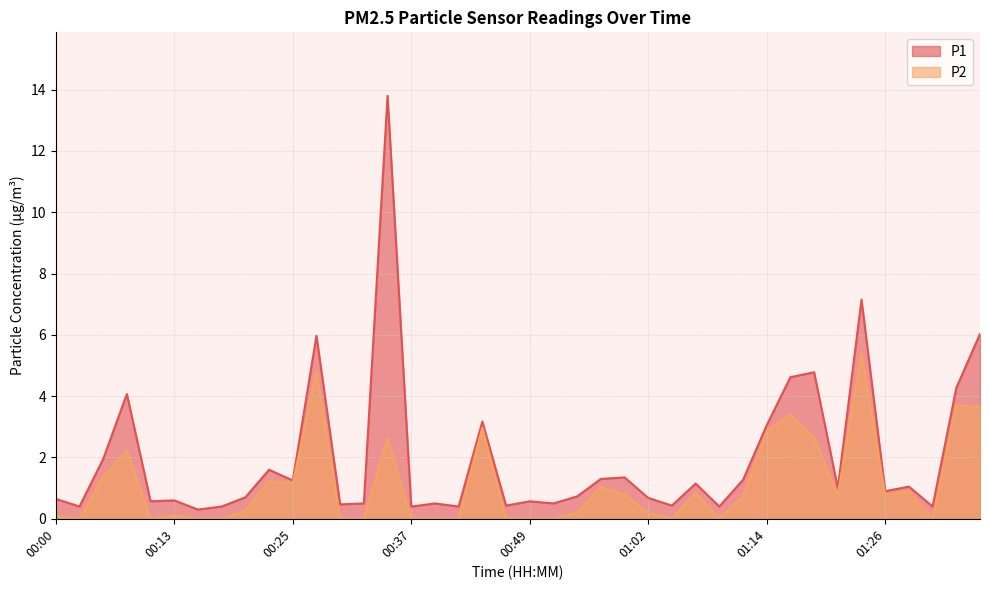

The P2 series shows 0.2 at 00:54. True or false?

True